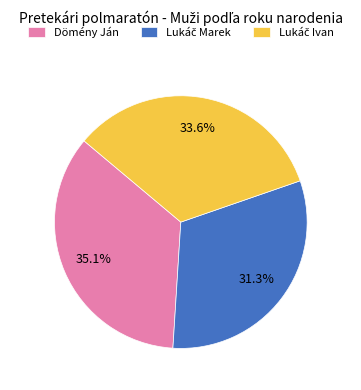

Which slice is the largest?

Dömény Ján